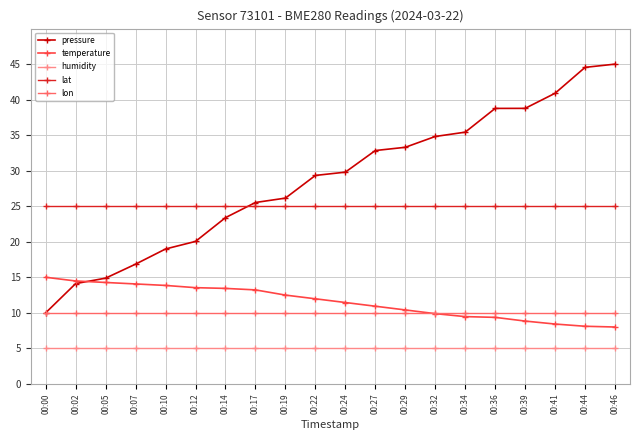

At how many categories does at least one series exceed 42?

2